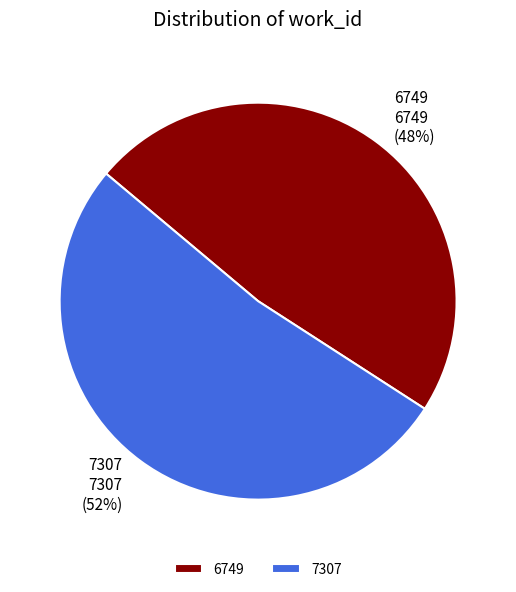

Is 6749 the majority of the pie?

No